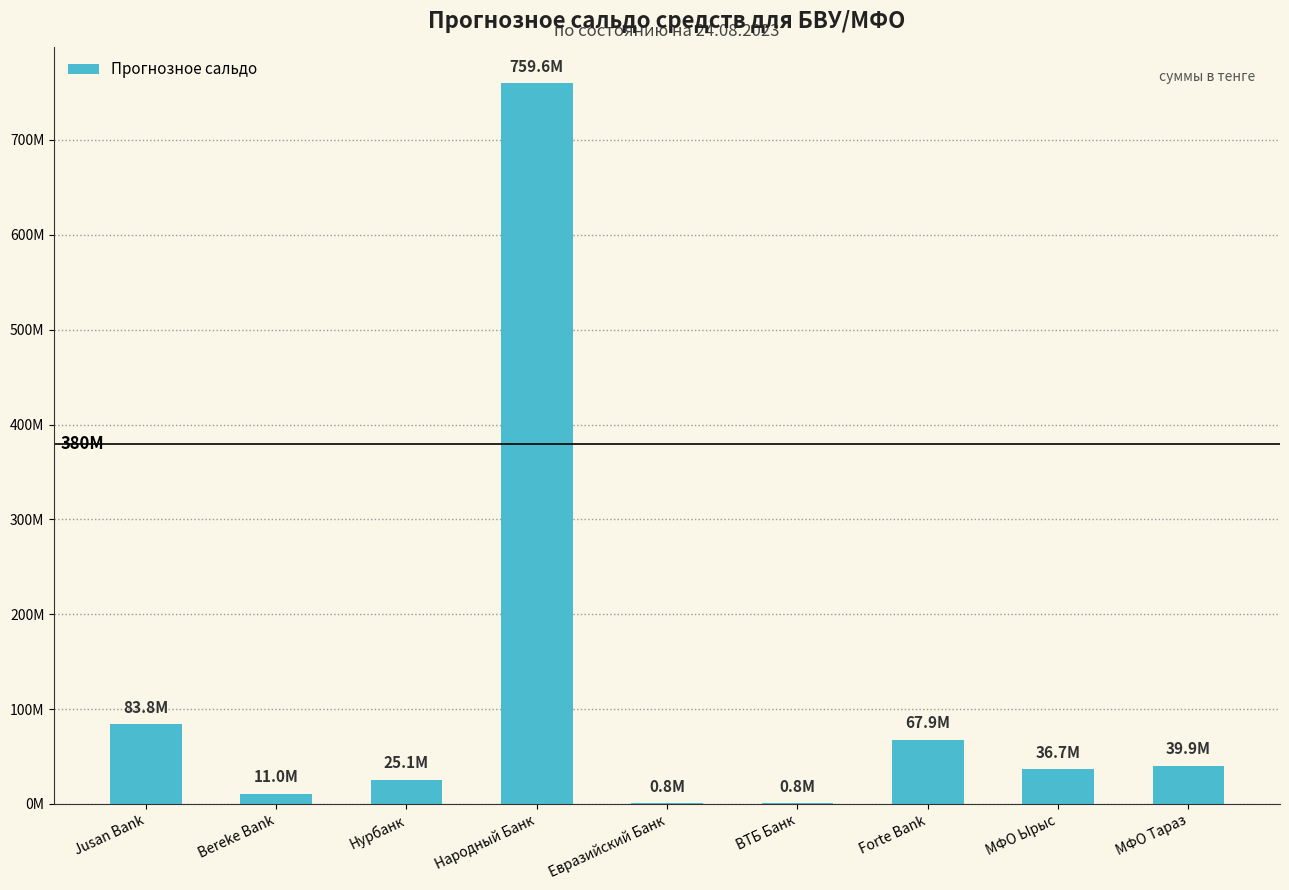

Which has a higher value, МФО Ырыс or Евразийский Банк?

МФО Ырыс